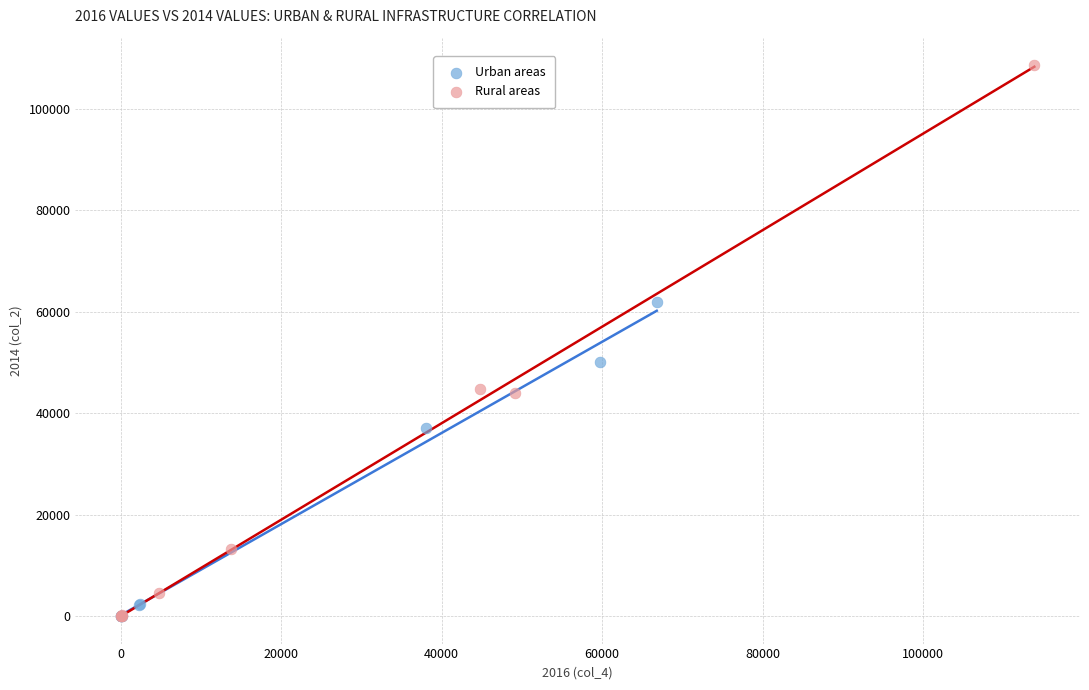

Which series reaches the maximum Y coordinate?

Rural areas